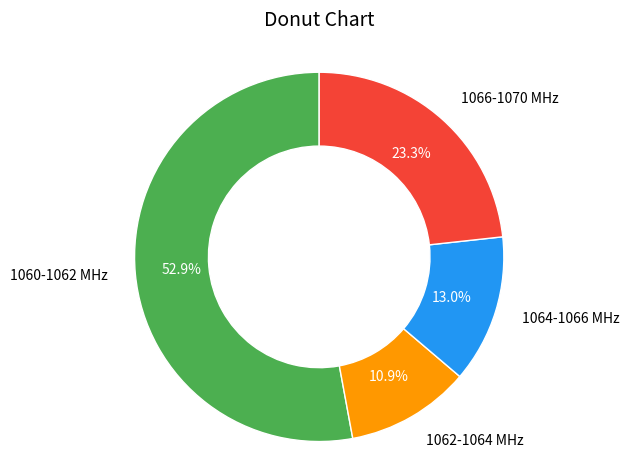

How many segments does this pie chart have?

4